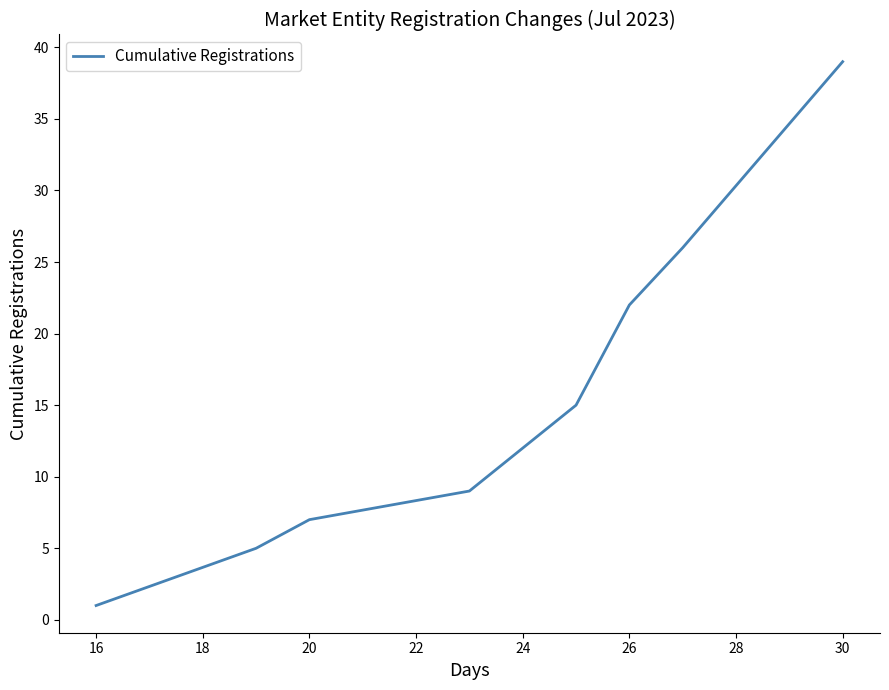

What is the sum of all values?

136